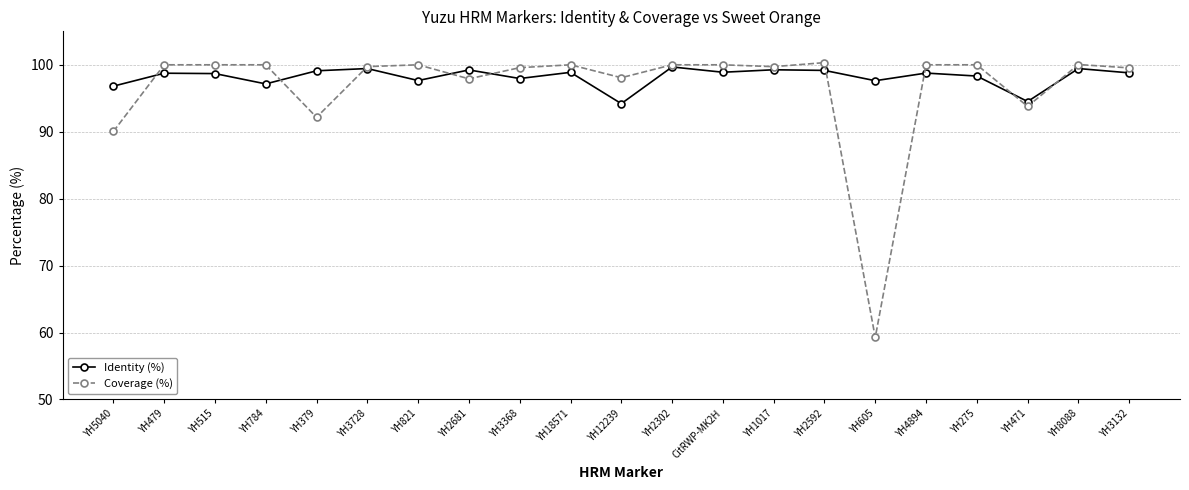

Which series has the largest total across all categories?

Identity (%)